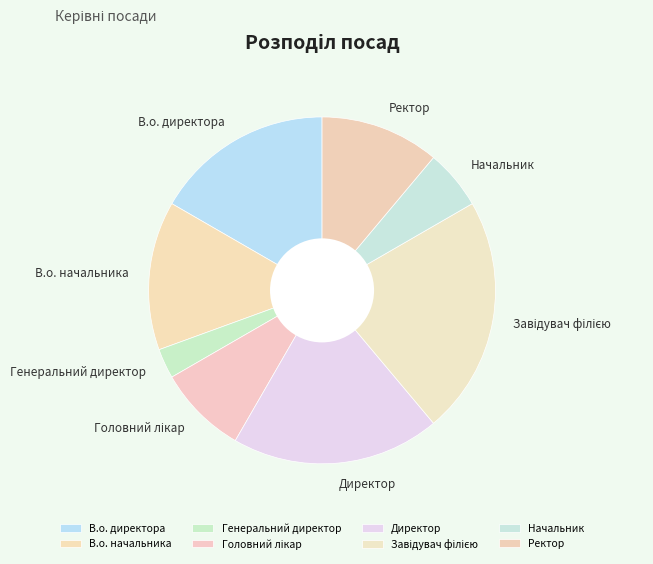

Combined, do Директор and Генеральний директор account for over 50%?

No